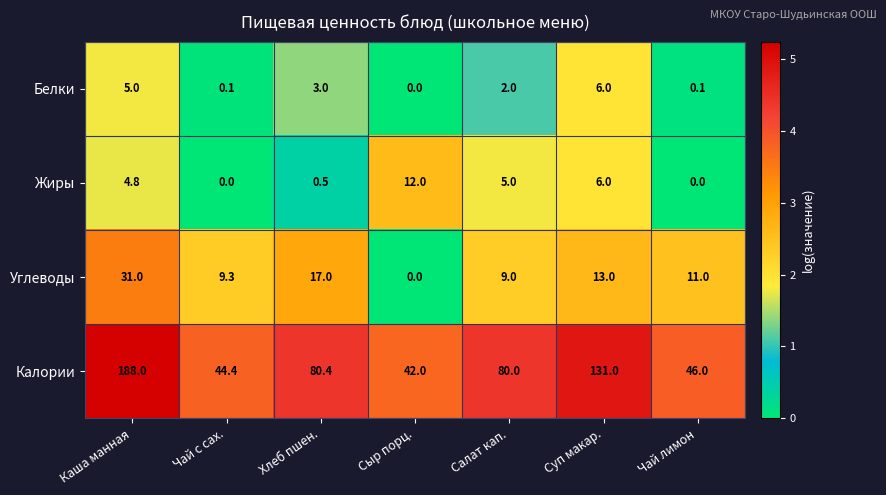

Between Суп макар. and Чай лимон, which series saw the biggest shift?

Калории